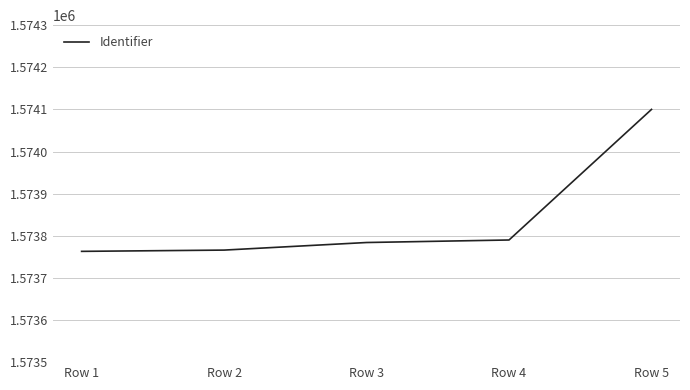

What is the ratio of the value at Row 3 to the value at Row 4?

1.0